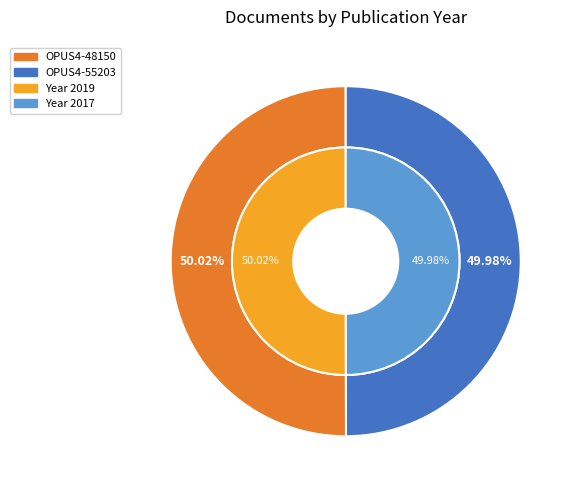

How many slices are in this pie chart?

2